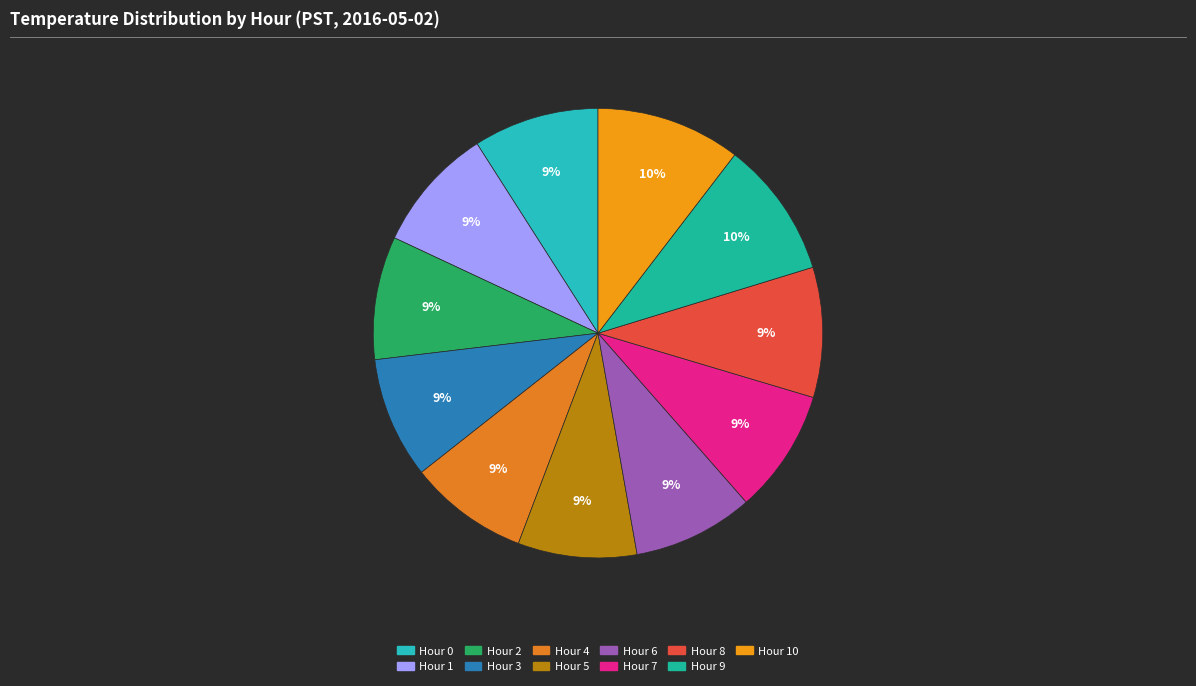

True or false: Hour 5 accounts for 20% of the total.

False